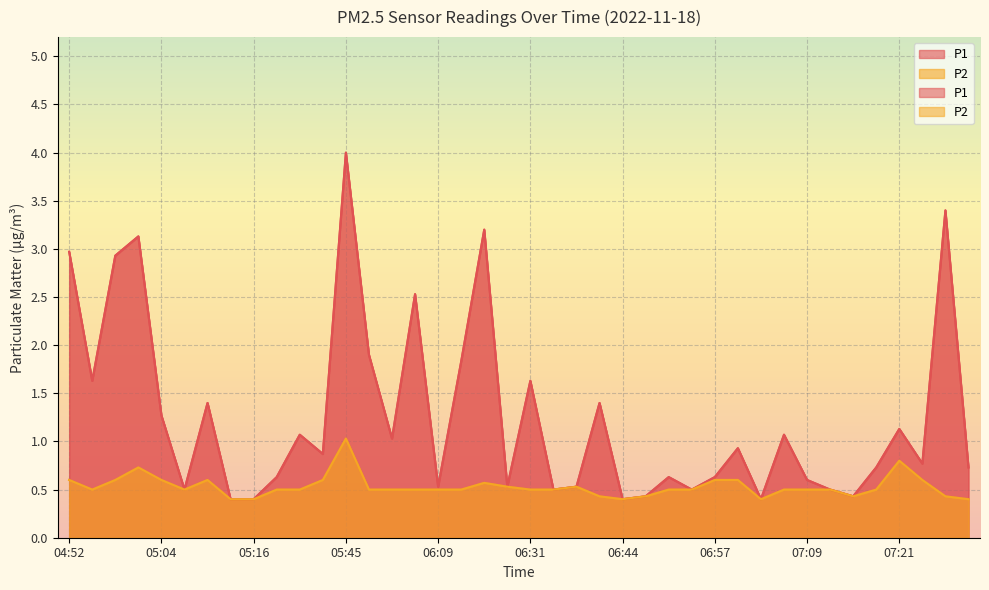

At which category does P1 reach its first local valley?

04:55